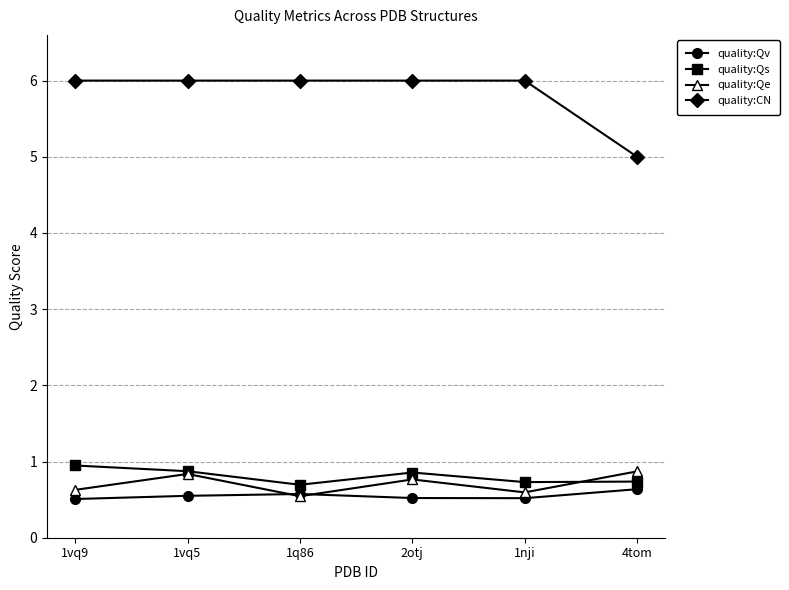

Count the number of data series in this chart.

4